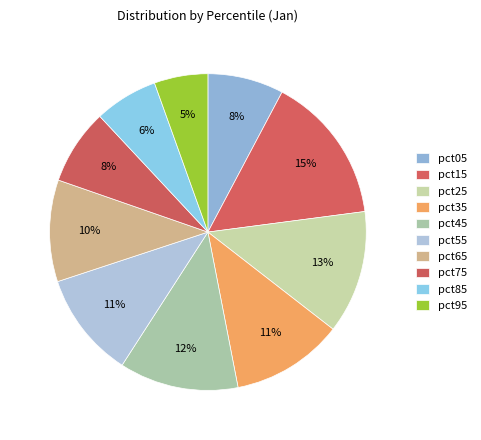

Is it true that pct75 is 8% of the pie?

True